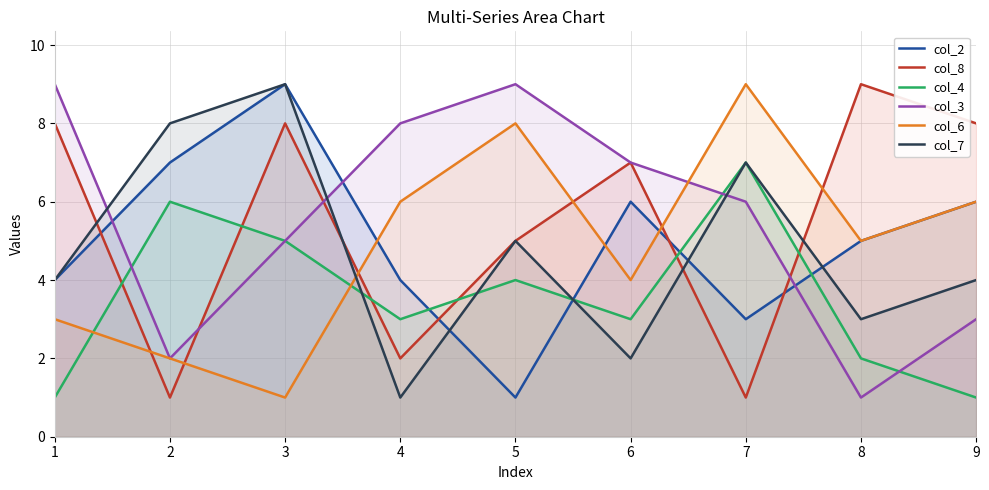

True or false: col_6 has a value of 6 at 4.

True